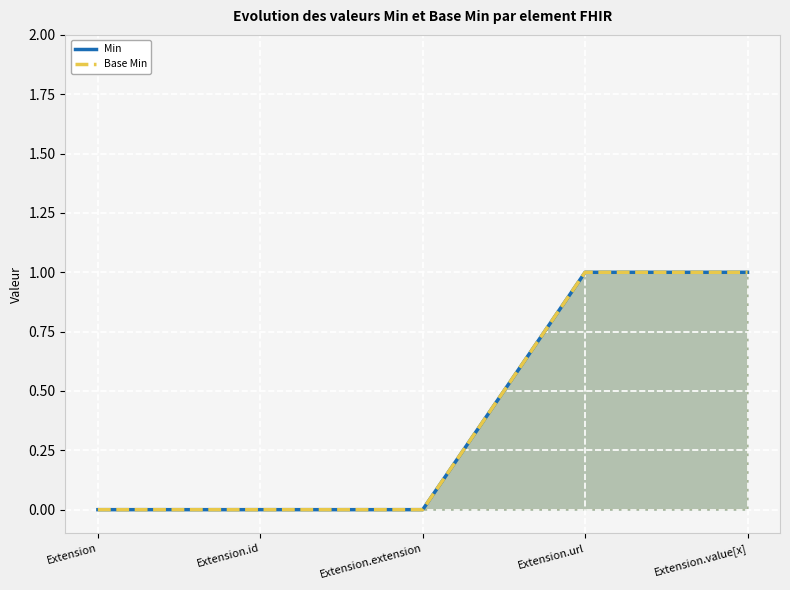

What are all the series names shown in the legend?

Min, Base Min